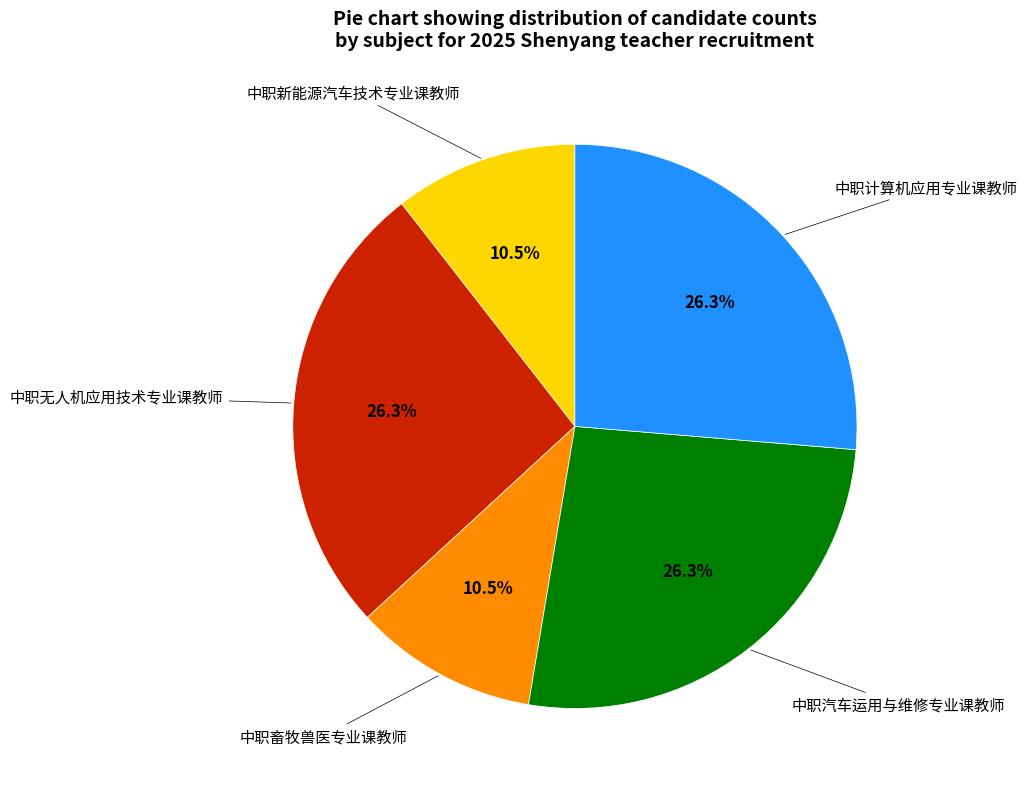

Is there a majority slice in this chart?

No